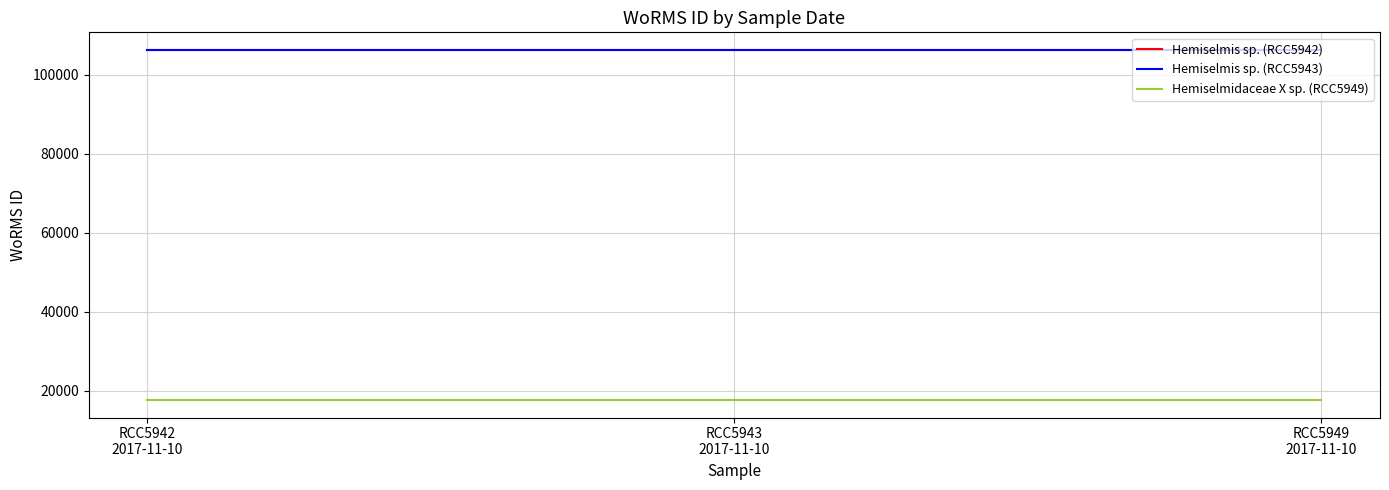

Rank the series at RCC5942
2017-11-10 from lowest to highest value.

Hemiselmidaceae X sp. (RCC5949), Hemiselmis sp. (RCC5942), Hemiselmis sp. (RCC5943)